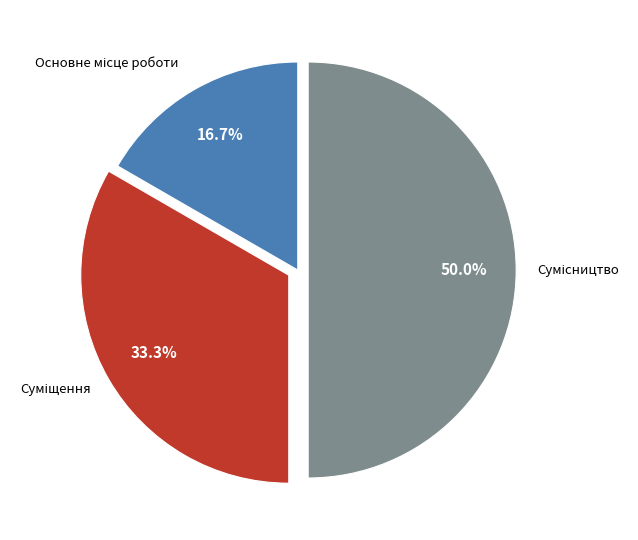

Count the number of slices in the pie.

3